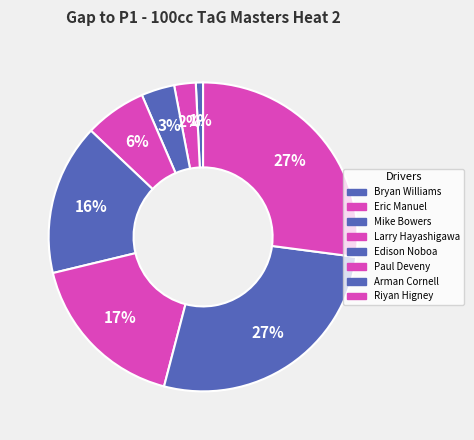

How many segments does this pie chart have?

8